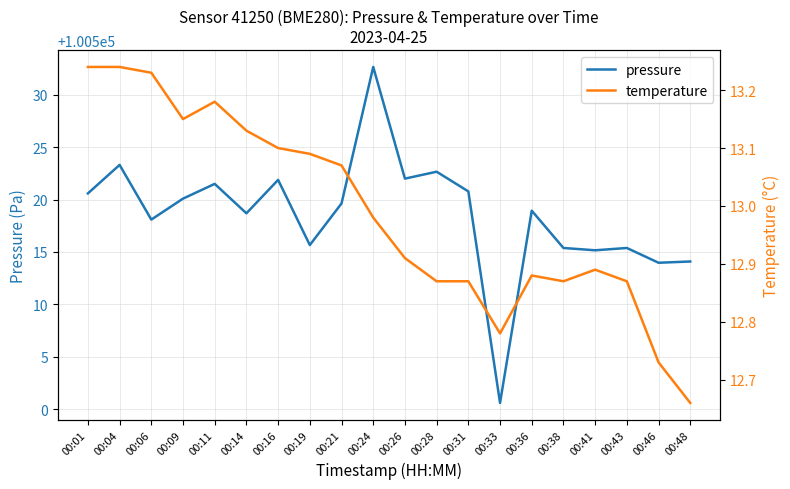

How many data points in pressure are above 100519?

10